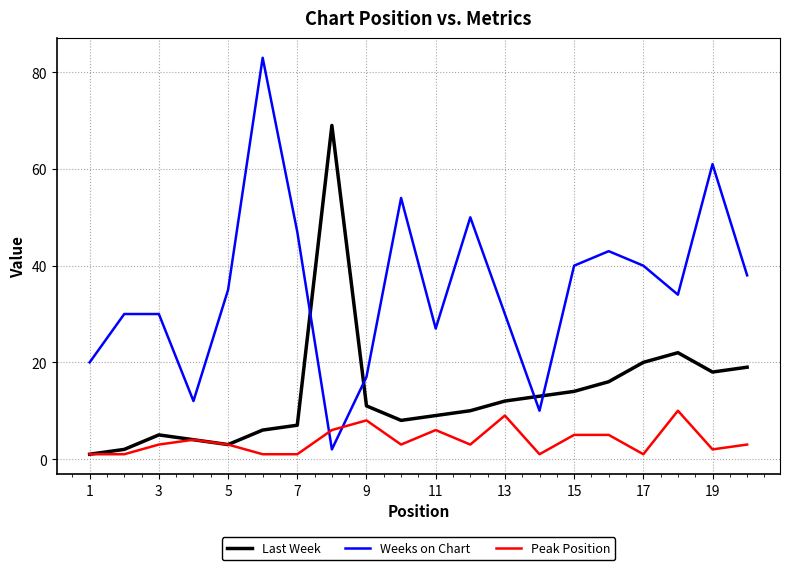

Which series has the largest total across all categories?

Weeks on Chart